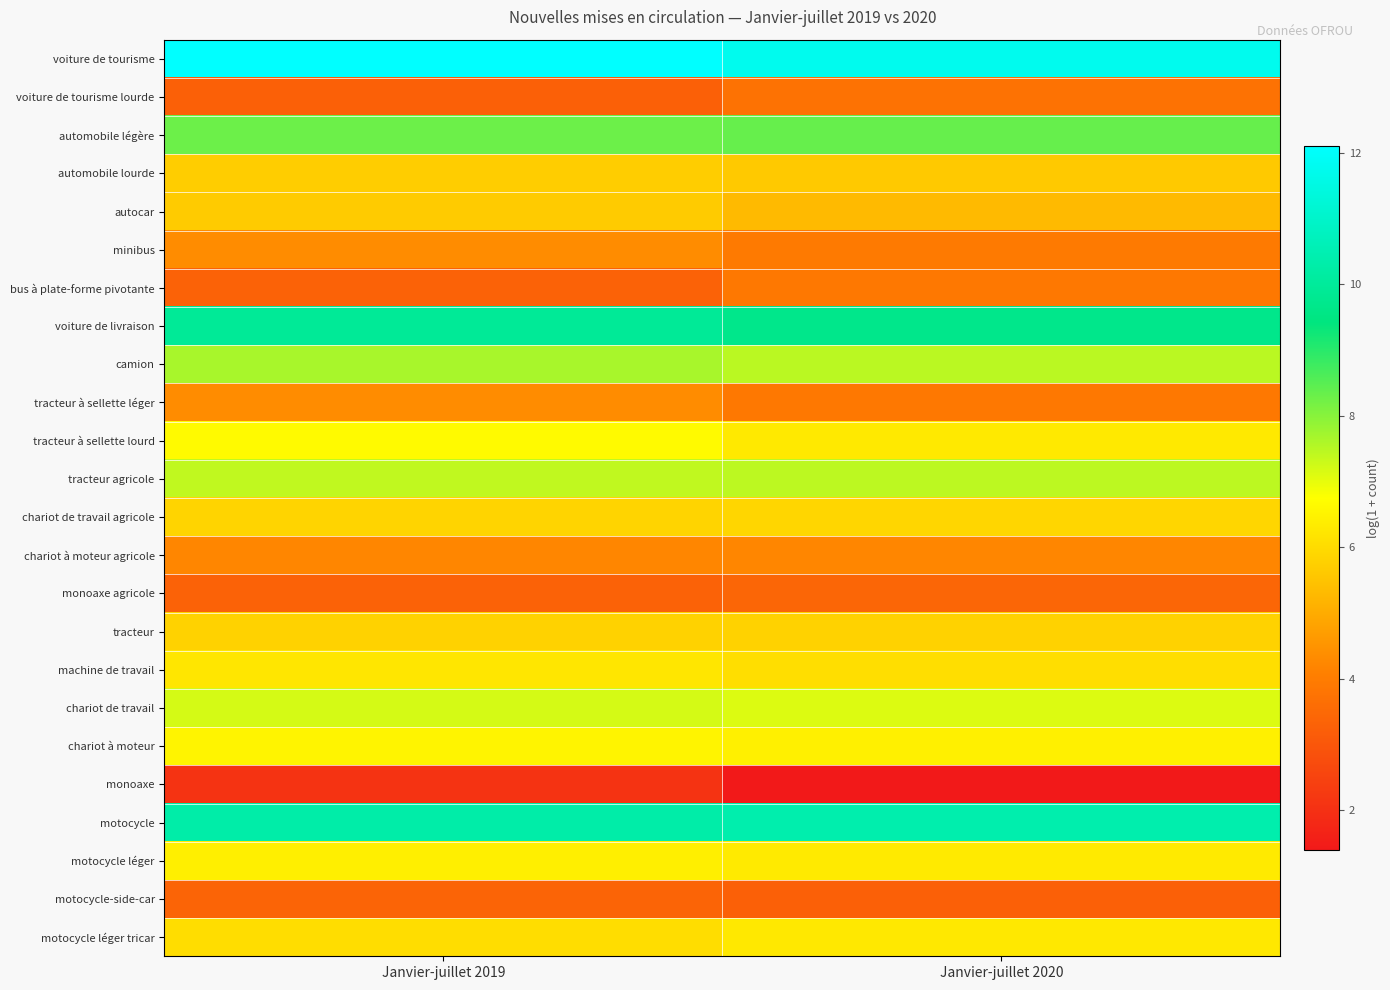

Reading left to right, extract all data points from this chart.

voiture de tourisme: Janvier-juillet 2019=12.1	Janvier-juillet 2020=11.7
voiture de tourisme lourde: Janvier-juillet 2019=3.3	Janvier-juillet 2020=3.7
automobile légère: Janvier-juillet 2019=8.3	Janvier-juillet 2020=8.4
automobile lourde: Janvier-juillet 2019=5.7	Janvier-juillet 2020=5.6
autocar: Janvier-juillet 2019=5.7	Janvier-juillet 2020=5.3
minibus: Janvier-juillet 2019=4.3	Janvier-juillet 2020=4.0
bus à plate-forme pivotante: Janvier-juillet 2019=3.3	Janvier-juillet 2020=3.9
voiture de livraison: Janvier-juillet 2019=9.9	Janvier-juillet 2020=9.7
camion: Janvier-juillet 2019=7.7	Janvier-juillet 2020=7.5
tracteur à sellette léger: Janvier-juillet 2019=4.4	Janvier-juillet 2020=3.9
tracteur à sellette lourd: Janvier-juillet 2019=6.7	Janvier-juillet 2020=6.3
tracteur agricole: Janvier-juillet 2019=7.4	Janvier-juillet 2020=7.4
chariot de travail agricole: Janvier-juillet 2019=5.9	Janvier-juillet 2020=5.9
chariot à moteur agricole: Janvier-juillet 2019=4.2	Janvier-juillet 2020=4.2
monoaxe agricole: Janvier-juillet 2019=3.3	Janvier-juillet 2020=3.4
tracteur: Janvier-juillet 2019=5.8	Janvier-juillet 2020=5.8
machine de travail: Janvier-juillet 2019=6.2	Janvier-juillet 2020=6.1
chariot de travail: Janvier-juillet 2019=7.2	Janvier-juillet 2020=7.1
chariot à moteur: Janvier-juillet 2019=6.5	Janvier-juillet 2020=6.4
monoaxe: Janvier-juillet 2019=2.1	Janvier-juillet 2020=1.4
motocycle: Janvier-juillet 2019=10.3	Janvier-juillet 2020=10.4
motocycle léger: Janvier-juillet 2019=6.4	Janvier-juillet 2020=6.3
motocycle-side-car: Janvier-juillet 2019=3.4	Janvier-juillet 2020=3.3
motocycle léger tricar: Janvier-juillet 2019=6.0	Janvier-juillet 2020=6.3